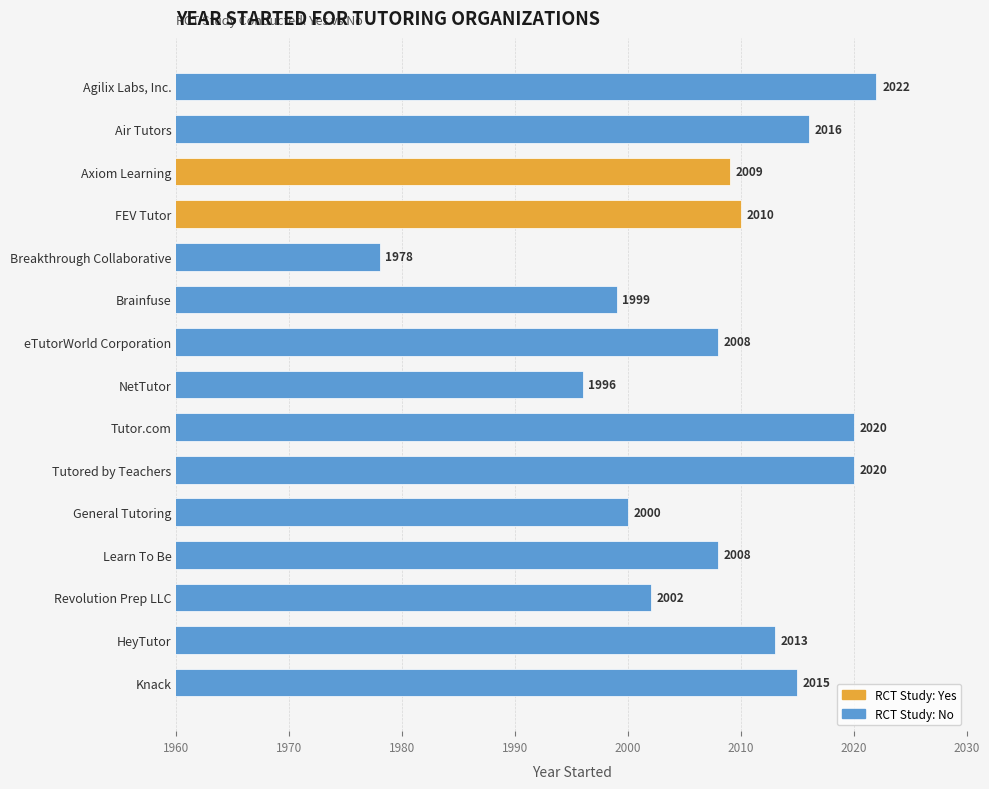

What is the sum of all values?

30116